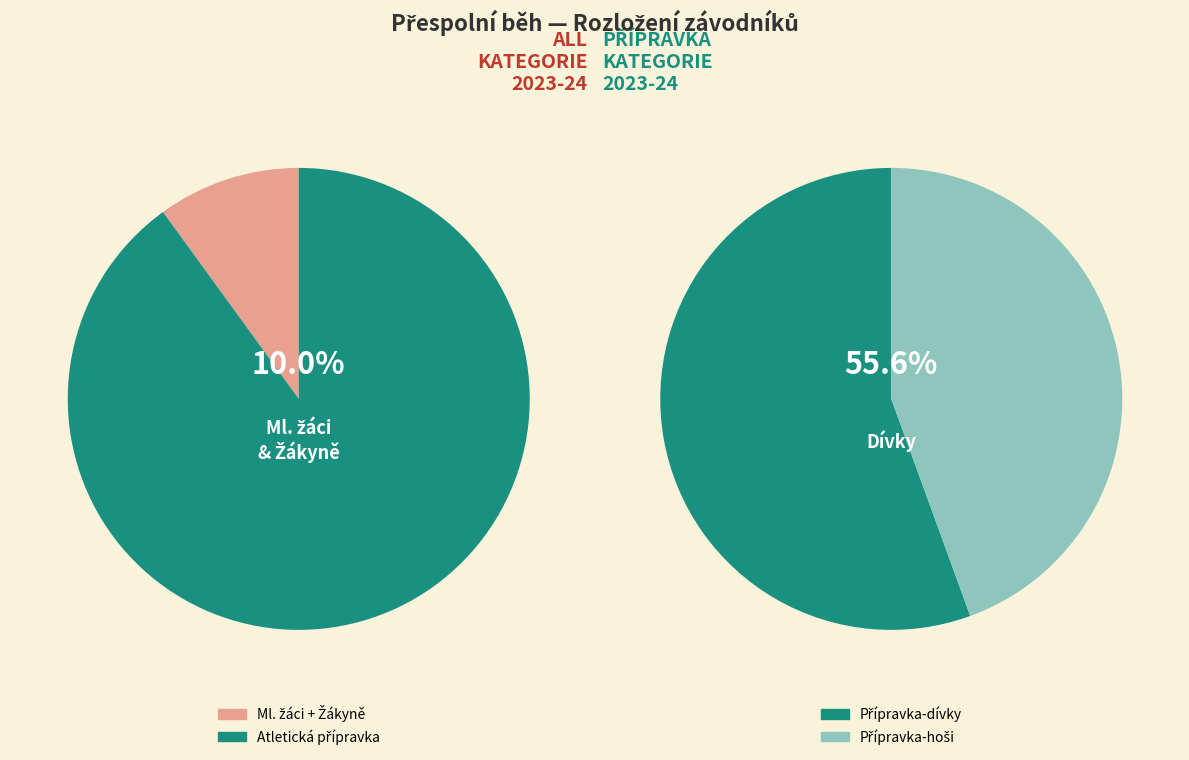

To the nearest percent, what portion does Ml. žáci represent?

5%